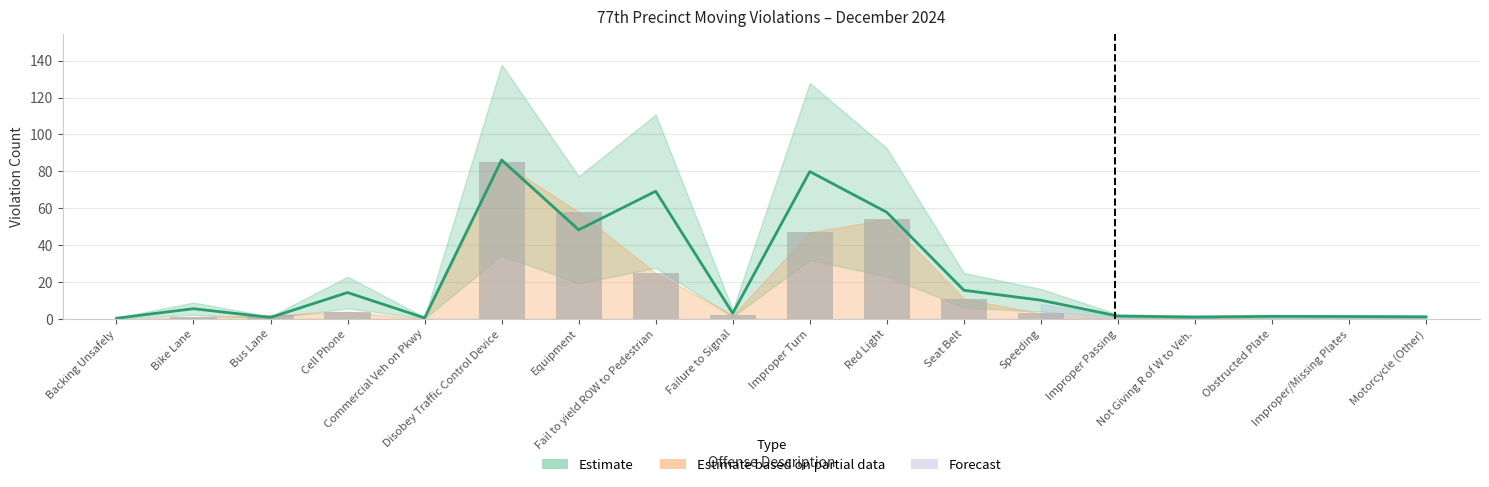

Where is MTD 2024 (actual) nearest to the value 42?

Improper Turn